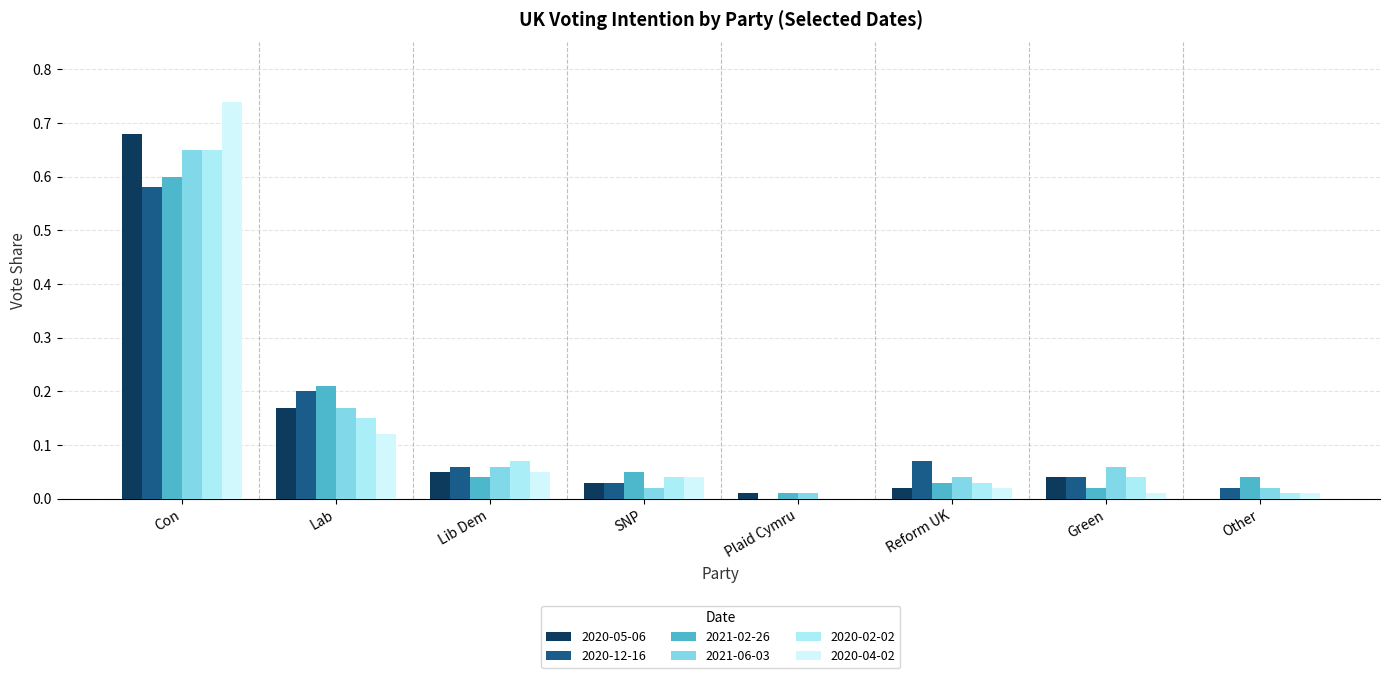

What is the spread (max minus min) of values at Reform UK?

0.1